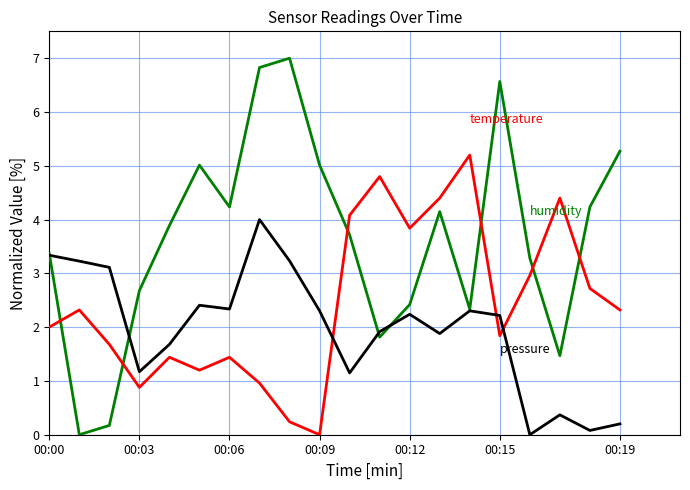

What is the greatest value displayed?

7.0